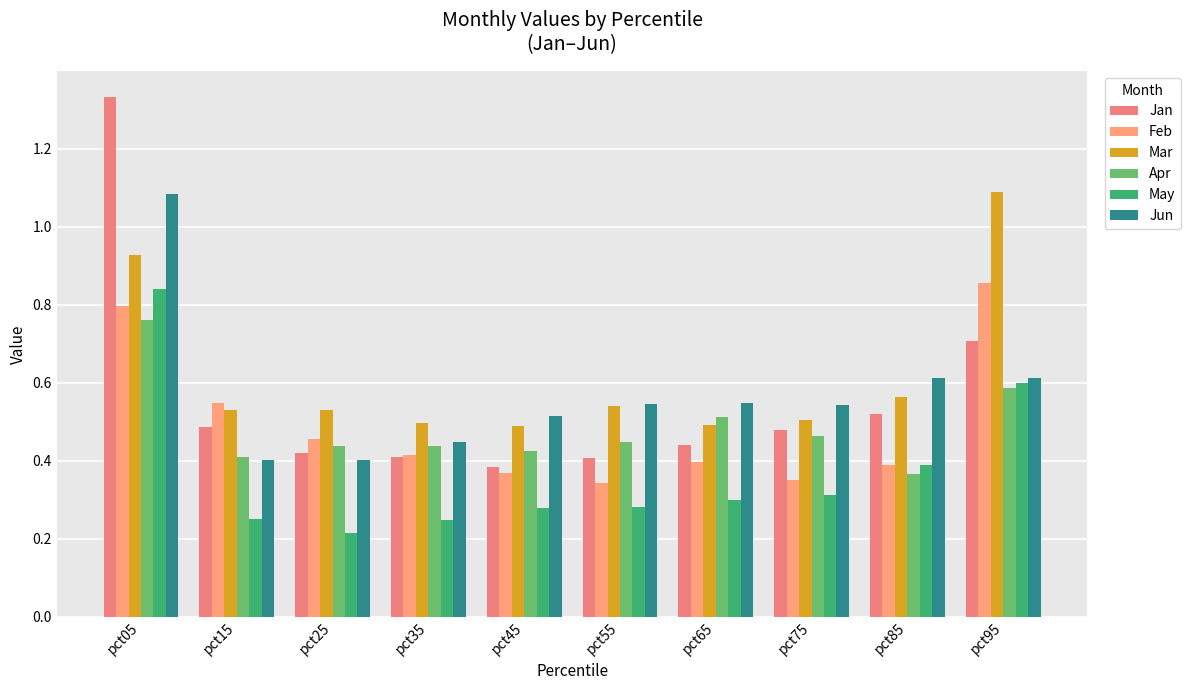

What is the value of the Mar bar at the 6th from the left?

0.5